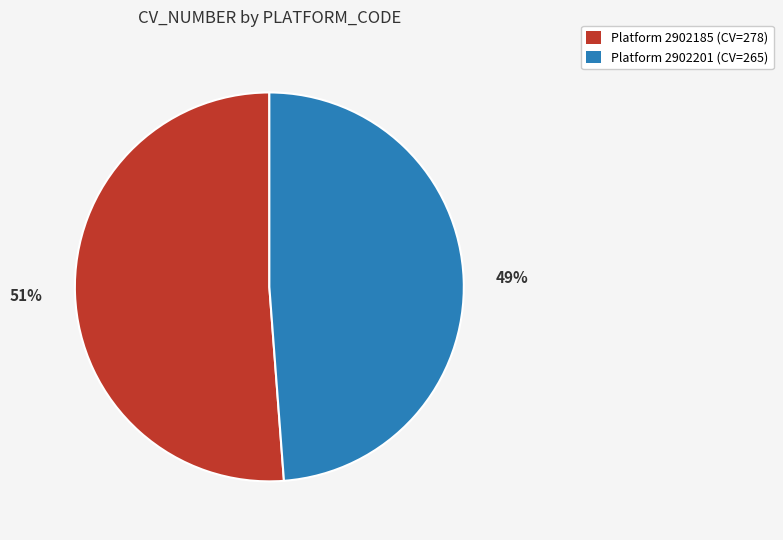

Is there any slice that represents more than half of the pie?

Yes